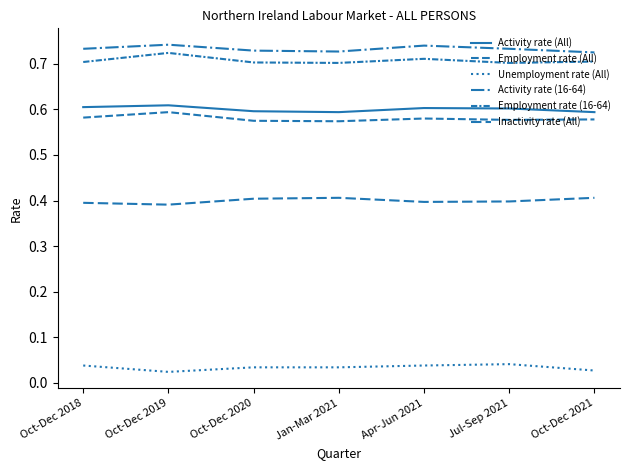

Does the chart display data point markers on the line(s)?

No